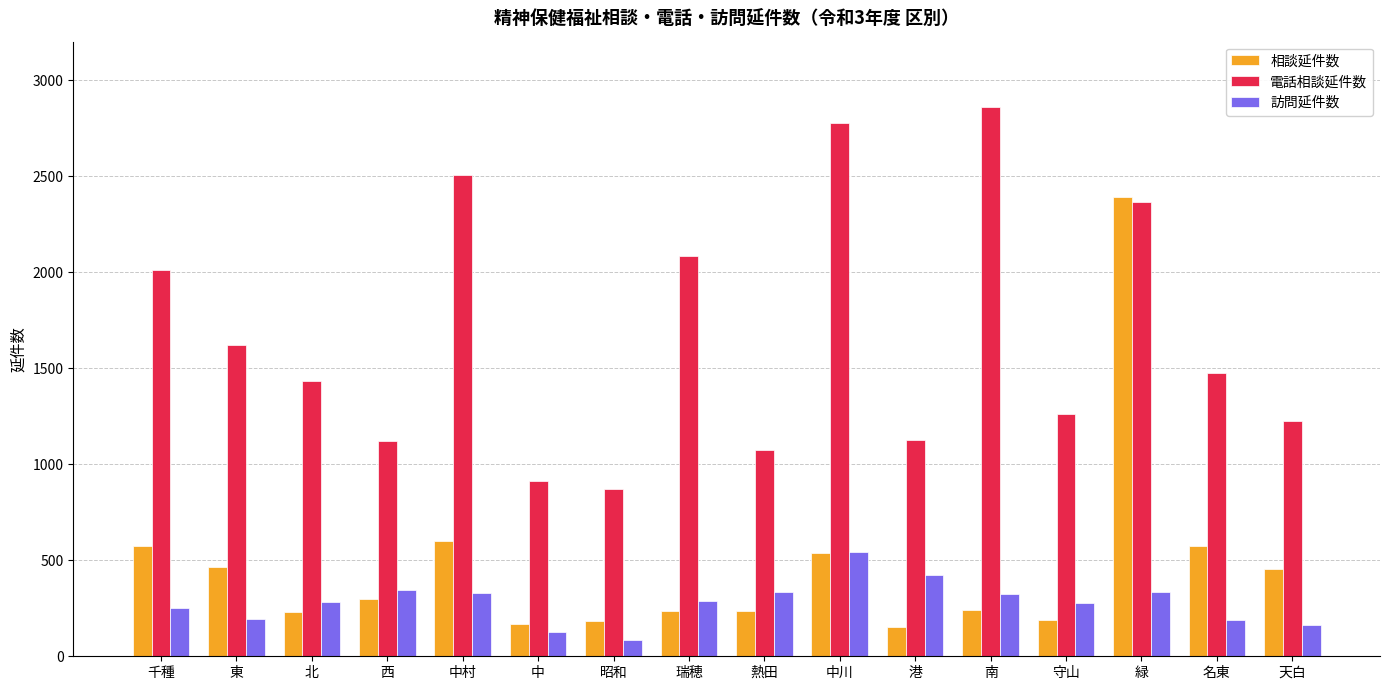

What is the spread (max minus min) of values at 中村?

2176